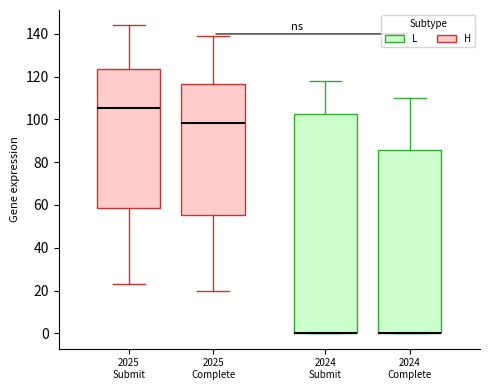

Which box is the tallest, from its lower edge to its upper edge?

2024 Submit